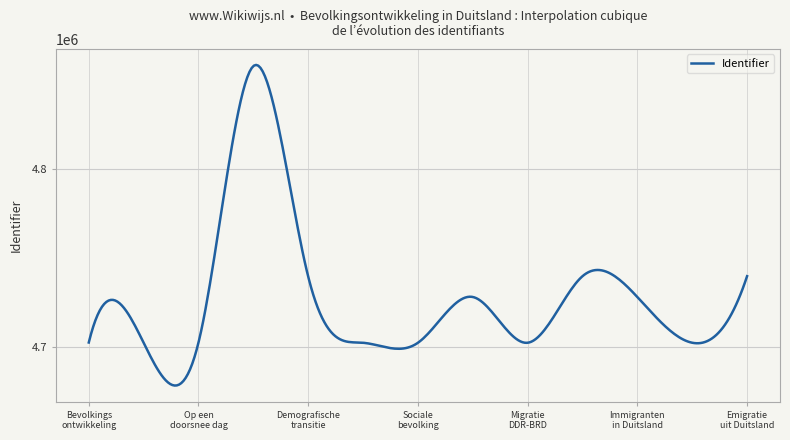

What is the maximum value shown in the chart?

4858418.3